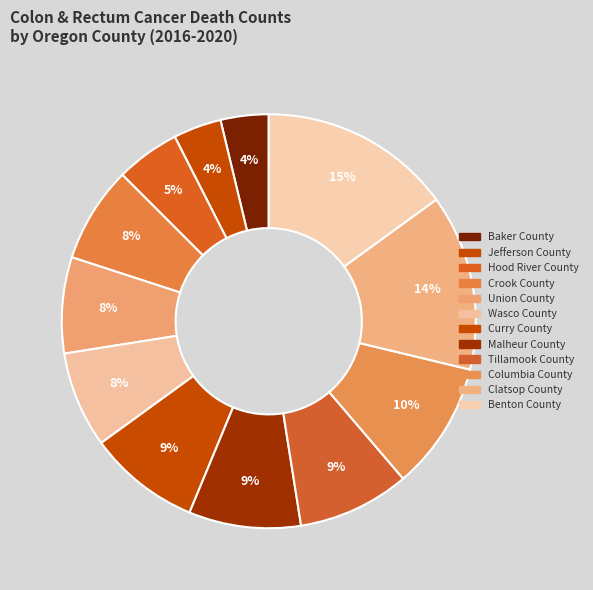

How many segments does this pie chart have?

12